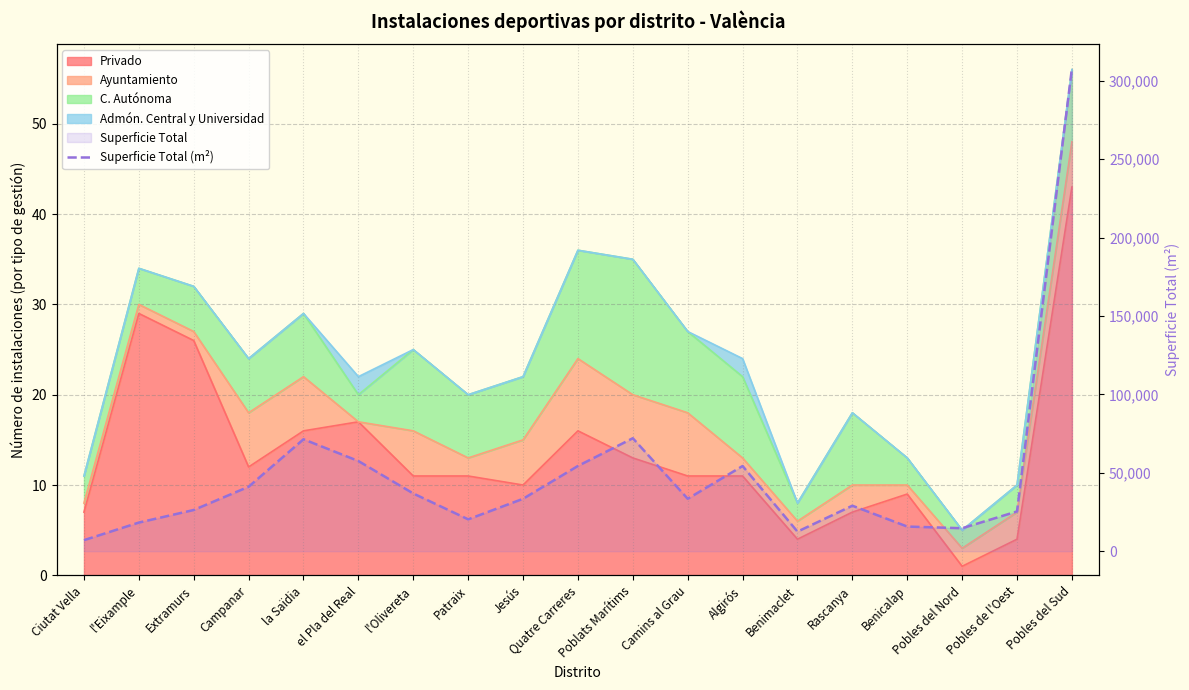

Approximately how many times larger is the value at el Pla del Real compared to Extramurs?

2.2